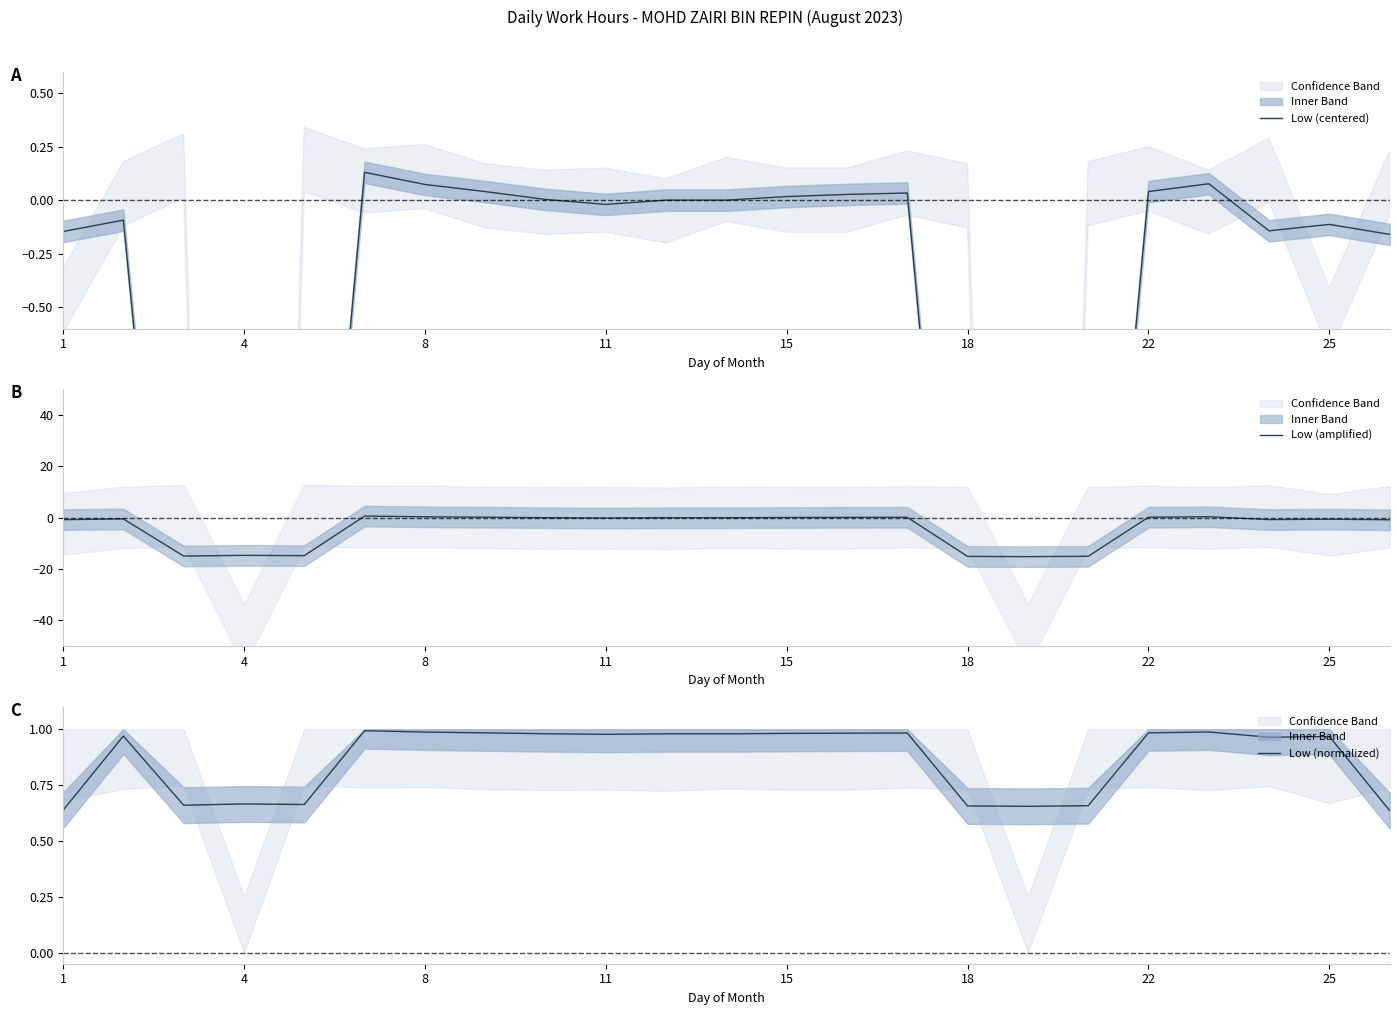

Which series has the largest total across all categories?

Low (normalized)